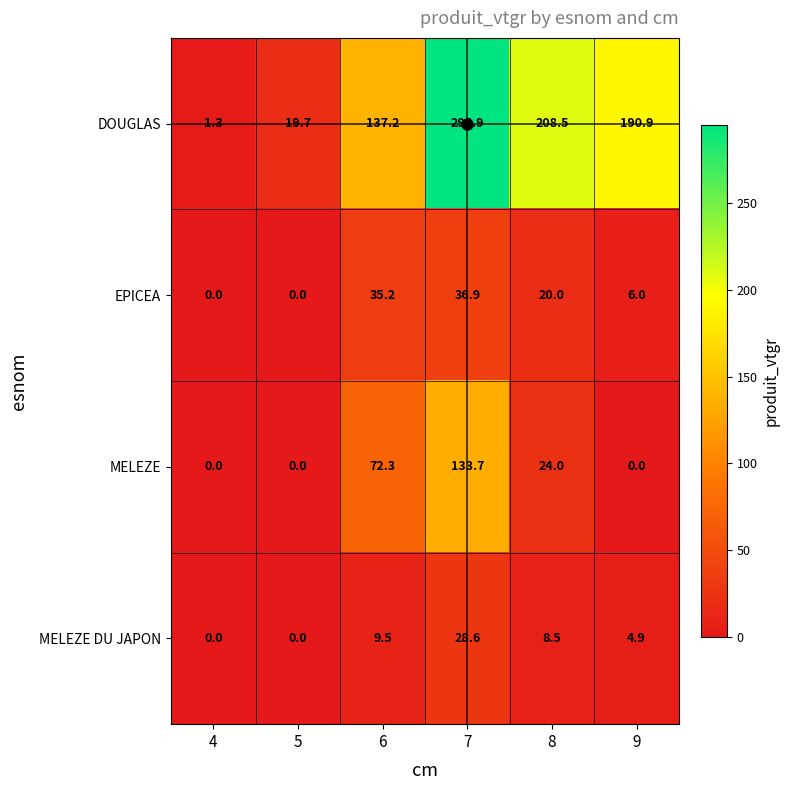

Rank the series by their maximum value, from highest to lowest.

DOUGLAS, MELEZE, EPICEA, MELEZE DU JAPON